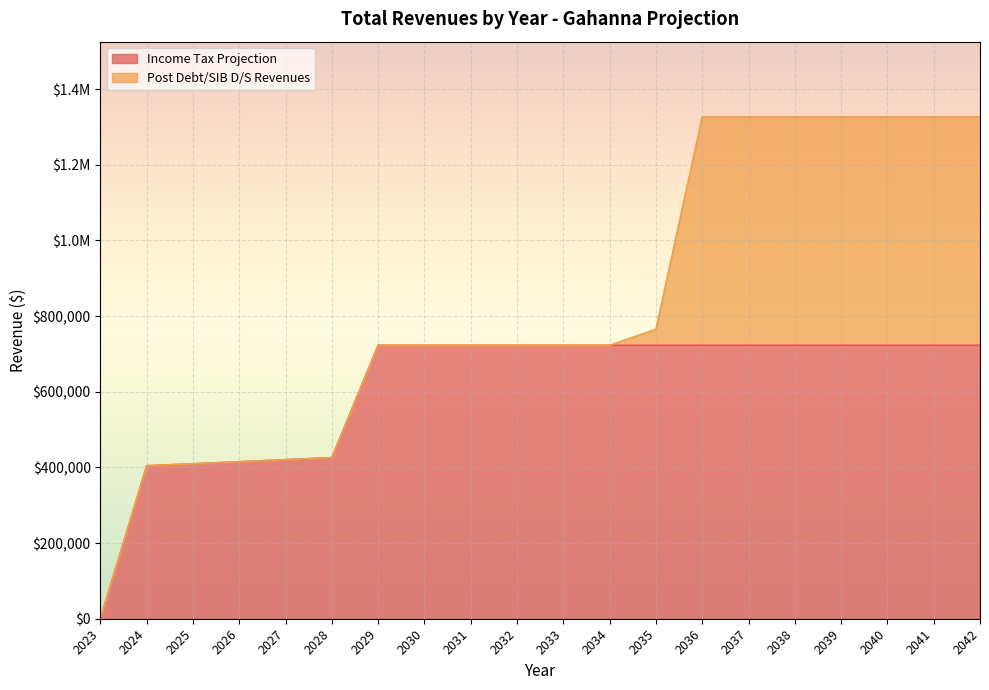

Rank the categories by value from highest to lowest.

2029, 2030, 2031, 2032, 2033, 2034, 2035, 2036, 2037, 2038, 2039, 2040, 2041, 2042, 2028, 2027, 2026, 2025, 2024, 2023